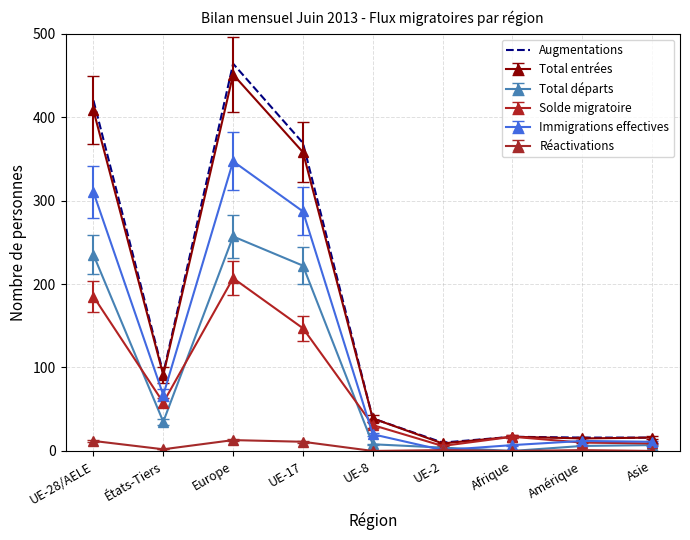

At which category is the sum across all series the highest?

Europe